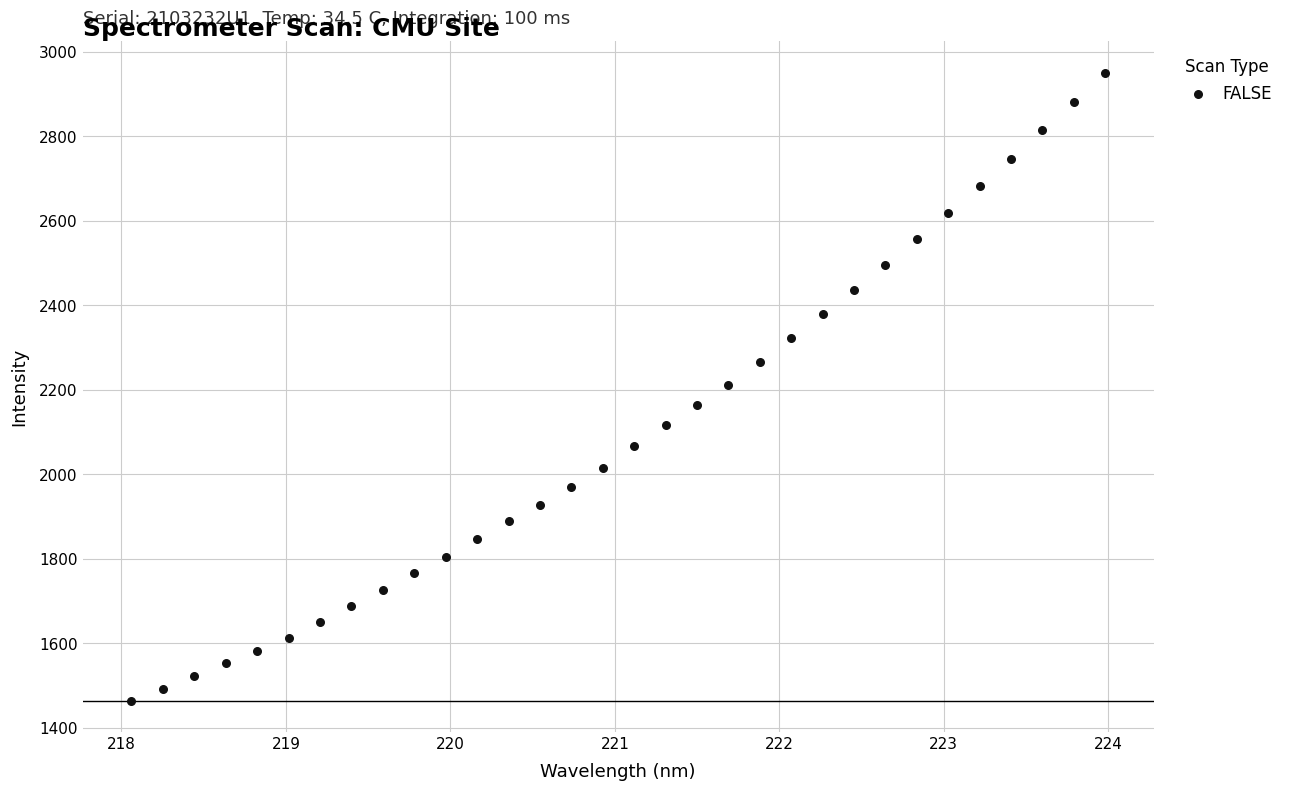

What is the range of Y values (max minus min)?

1486.0